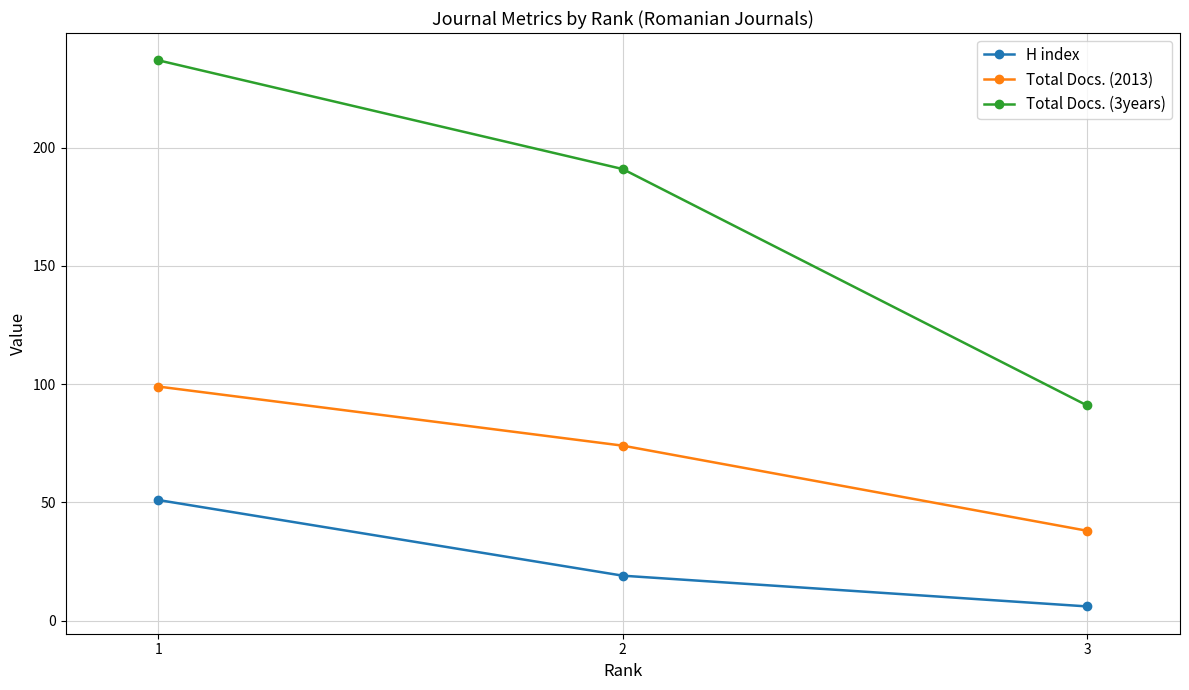

What is the total value across all series at 1?

387